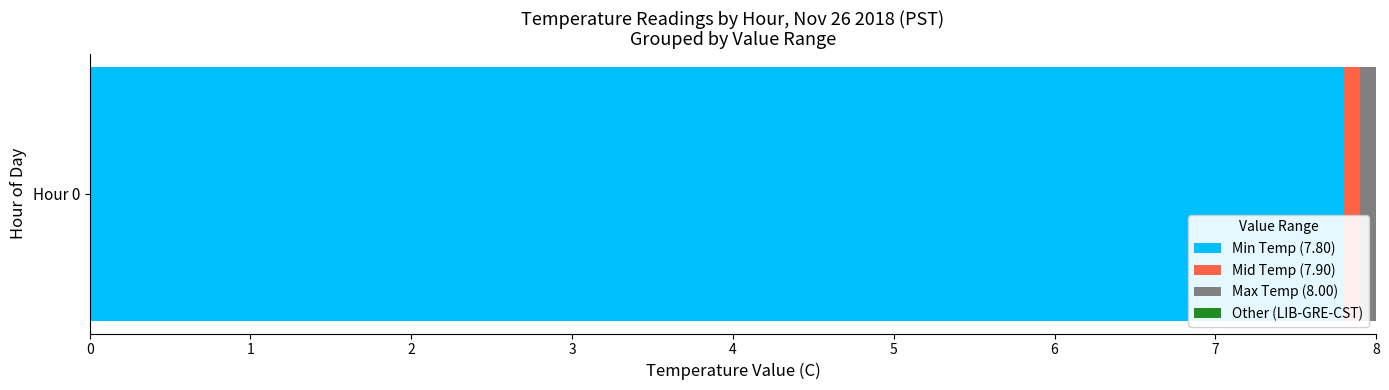

What is the maximum value for Min Temp (7.80)?

7.8